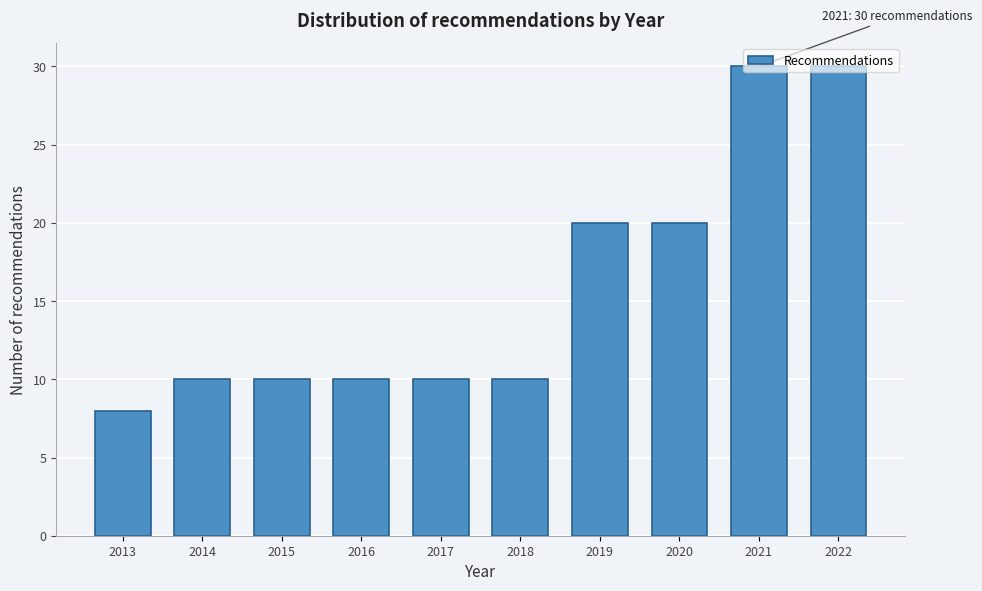

What is the minimum value shown in the chart?

8